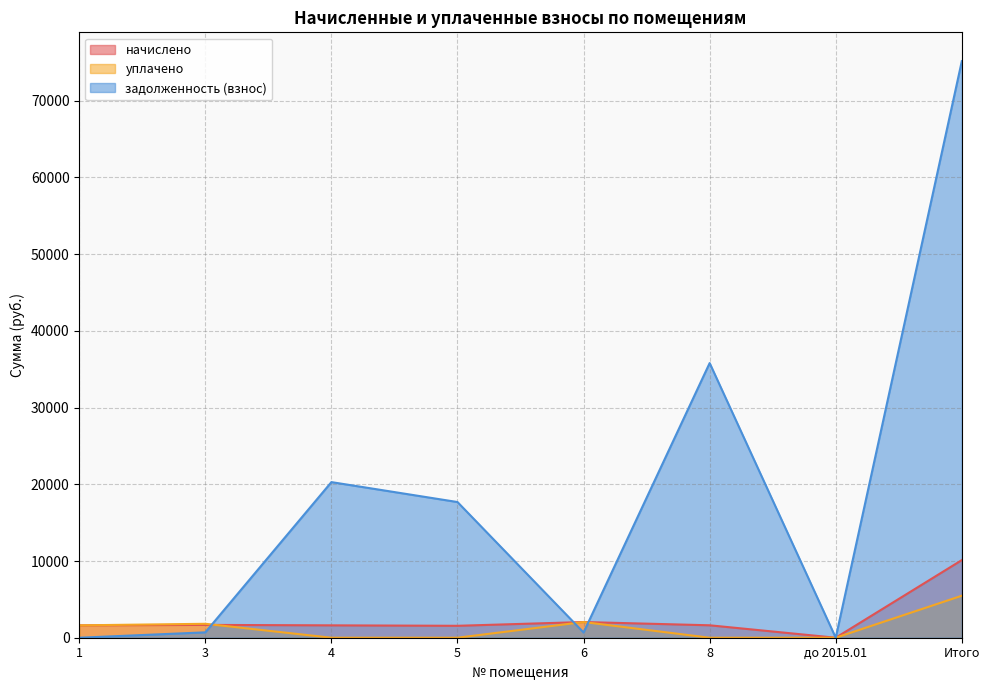

Where do уплачено and задолженность (взнос) first cross each other?

3 and 4